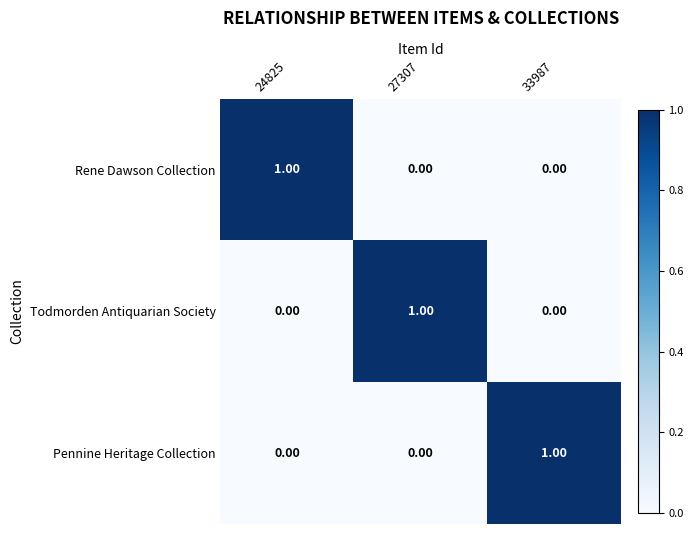

What is the greatest value displayed?

1